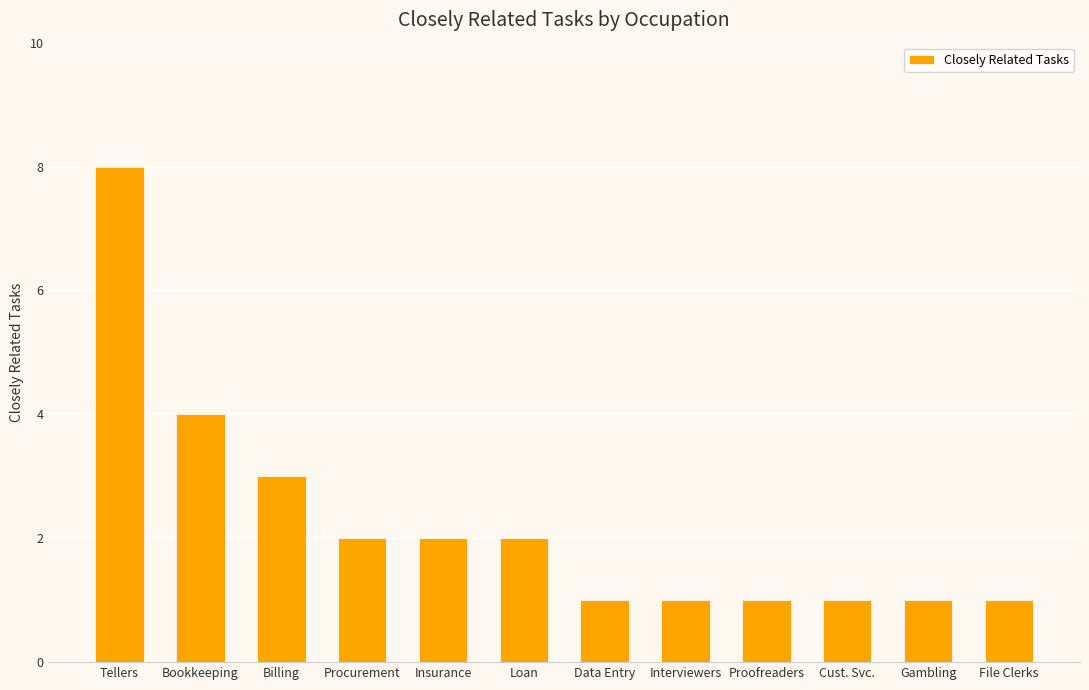

Which has a higher value, Gambling or Tellers?

Tellers